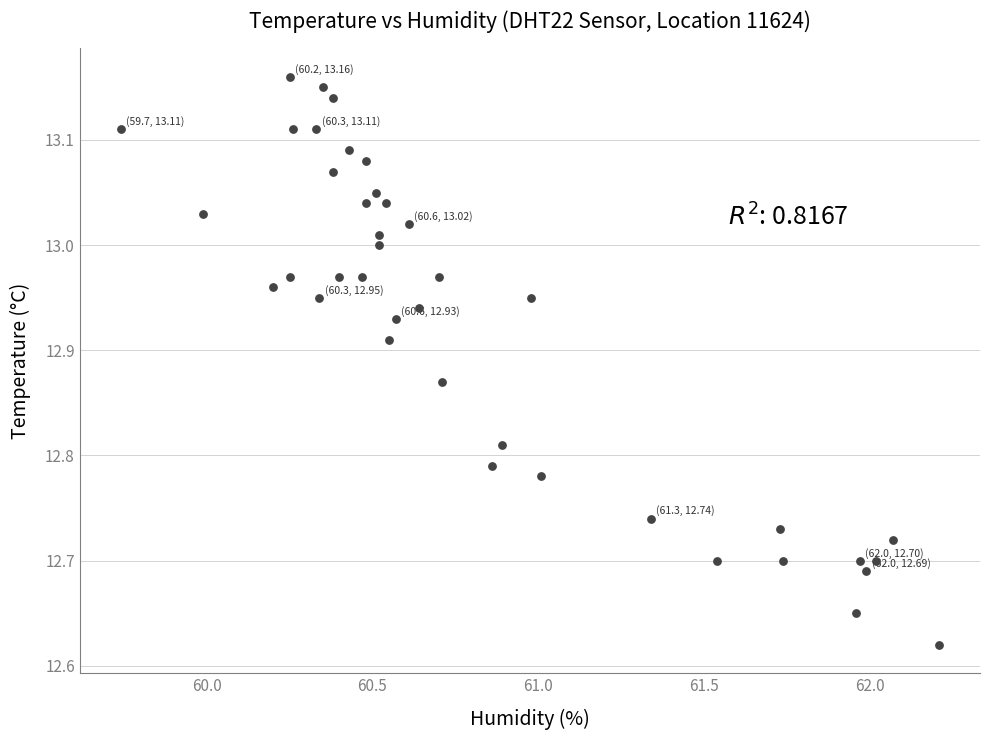

What is the range of X values (max minus min)?

2.5